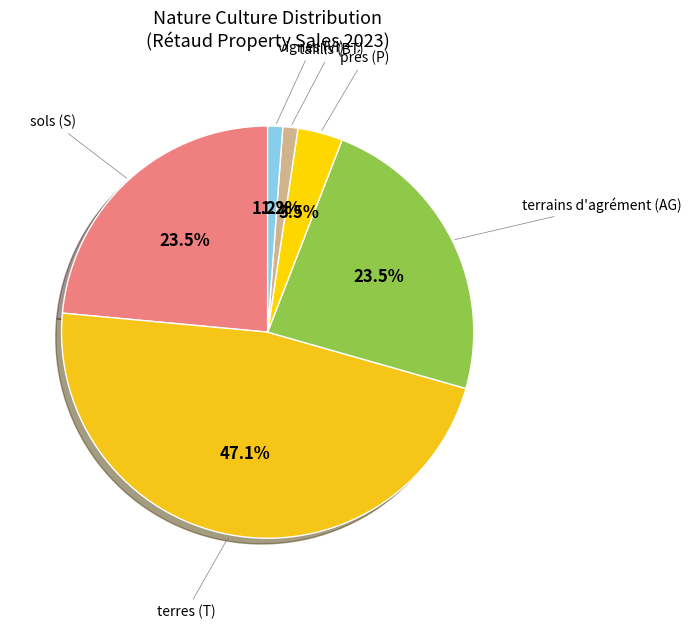

Count the number of slices in the pie.

6